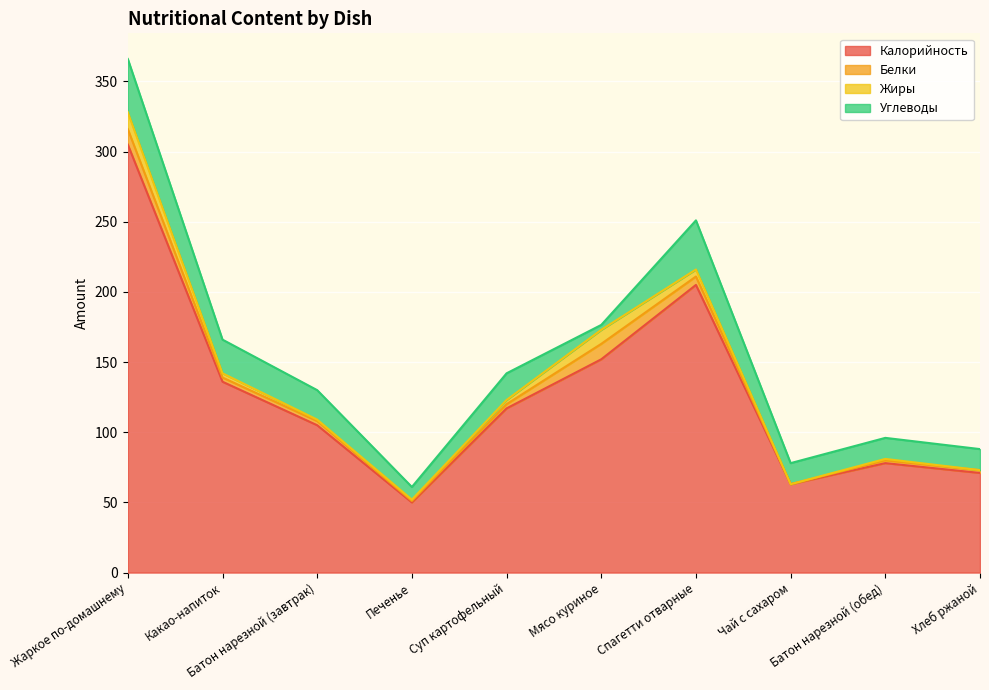

What is the maximum value shown in the chart?

305.0